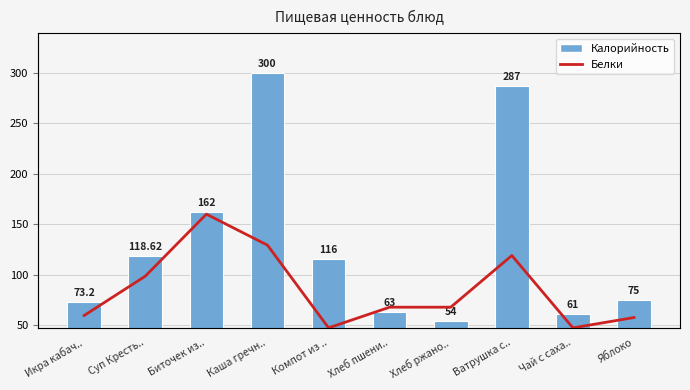

The Белки series shows 5.0 at Суп Кресть... True or false?

True